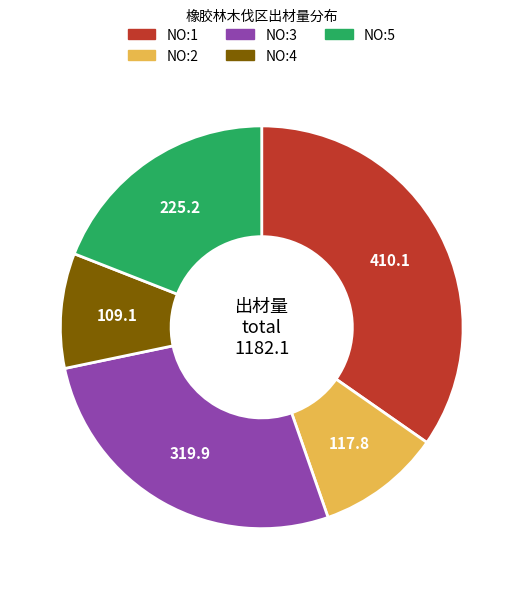

Do NO:4 and NO:1 together represent more than half of the pie?

No